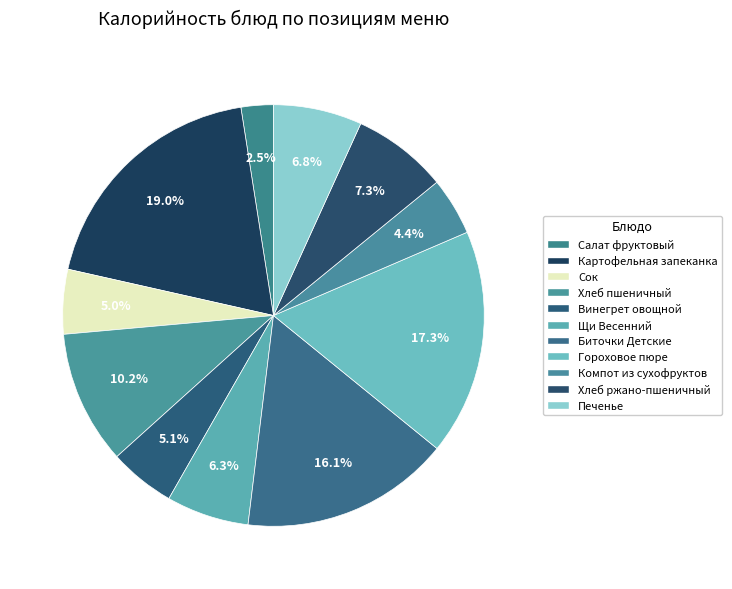

To the nearest percent, what is the combined percentage of Сок and Щи Весенний?

11%